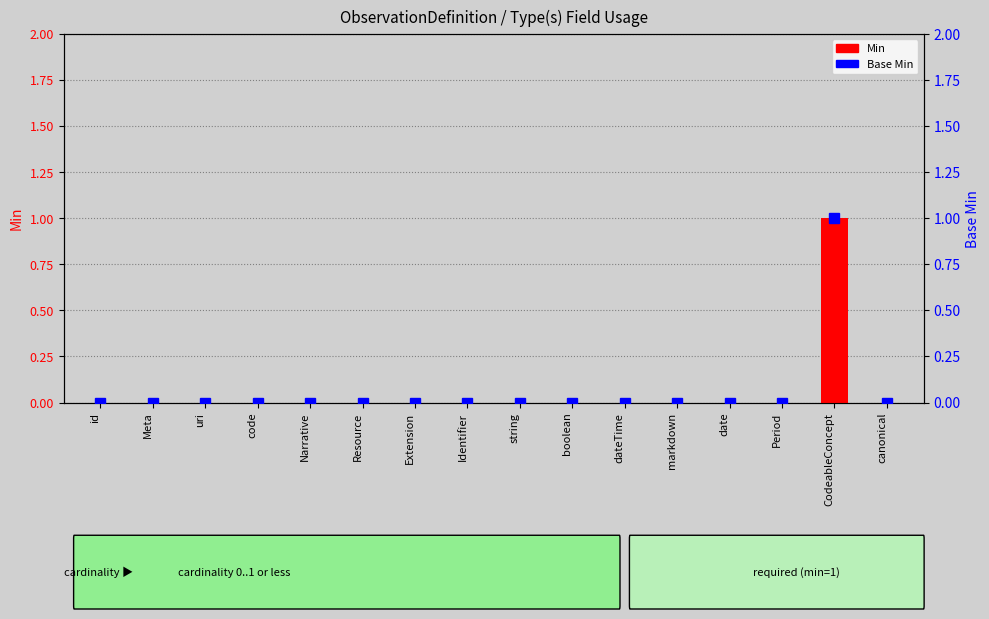

What are all the series names shown in the legend?

Min, Base Min